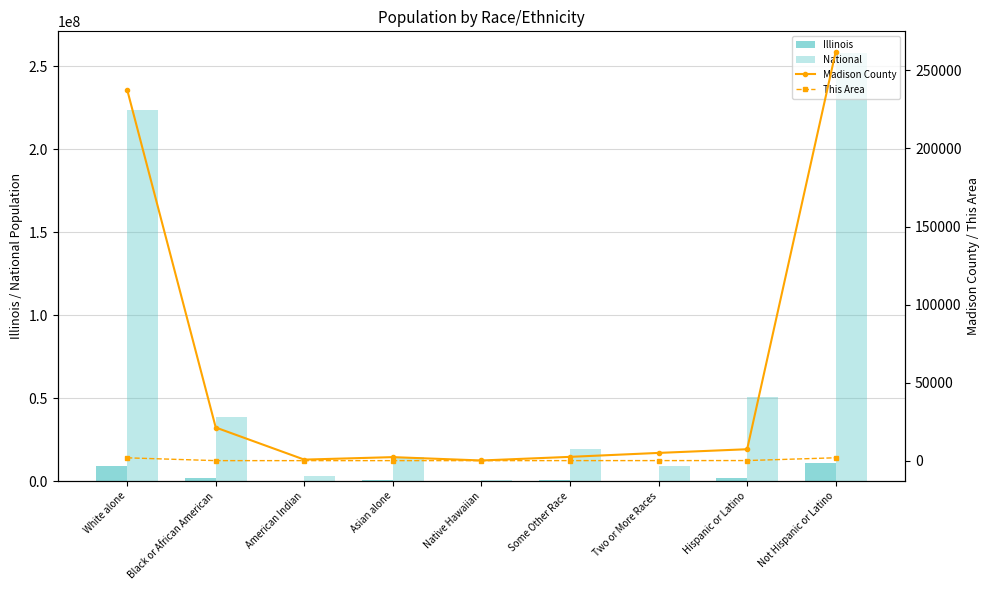

Reading left to right, extract all data points from this chart.

Illinois: 9177877	1866414	43963	586934	4050	861412	289982	2027578	10803054
National: 223553265	38929319	2932248	14674252	540013	19107368	9009073	50477594	258267944
Madison County: 237641	21235	659	2254	107	2427	4959	7313	261969
This Area: 1808	12	7	15	0	28	35	64	1841